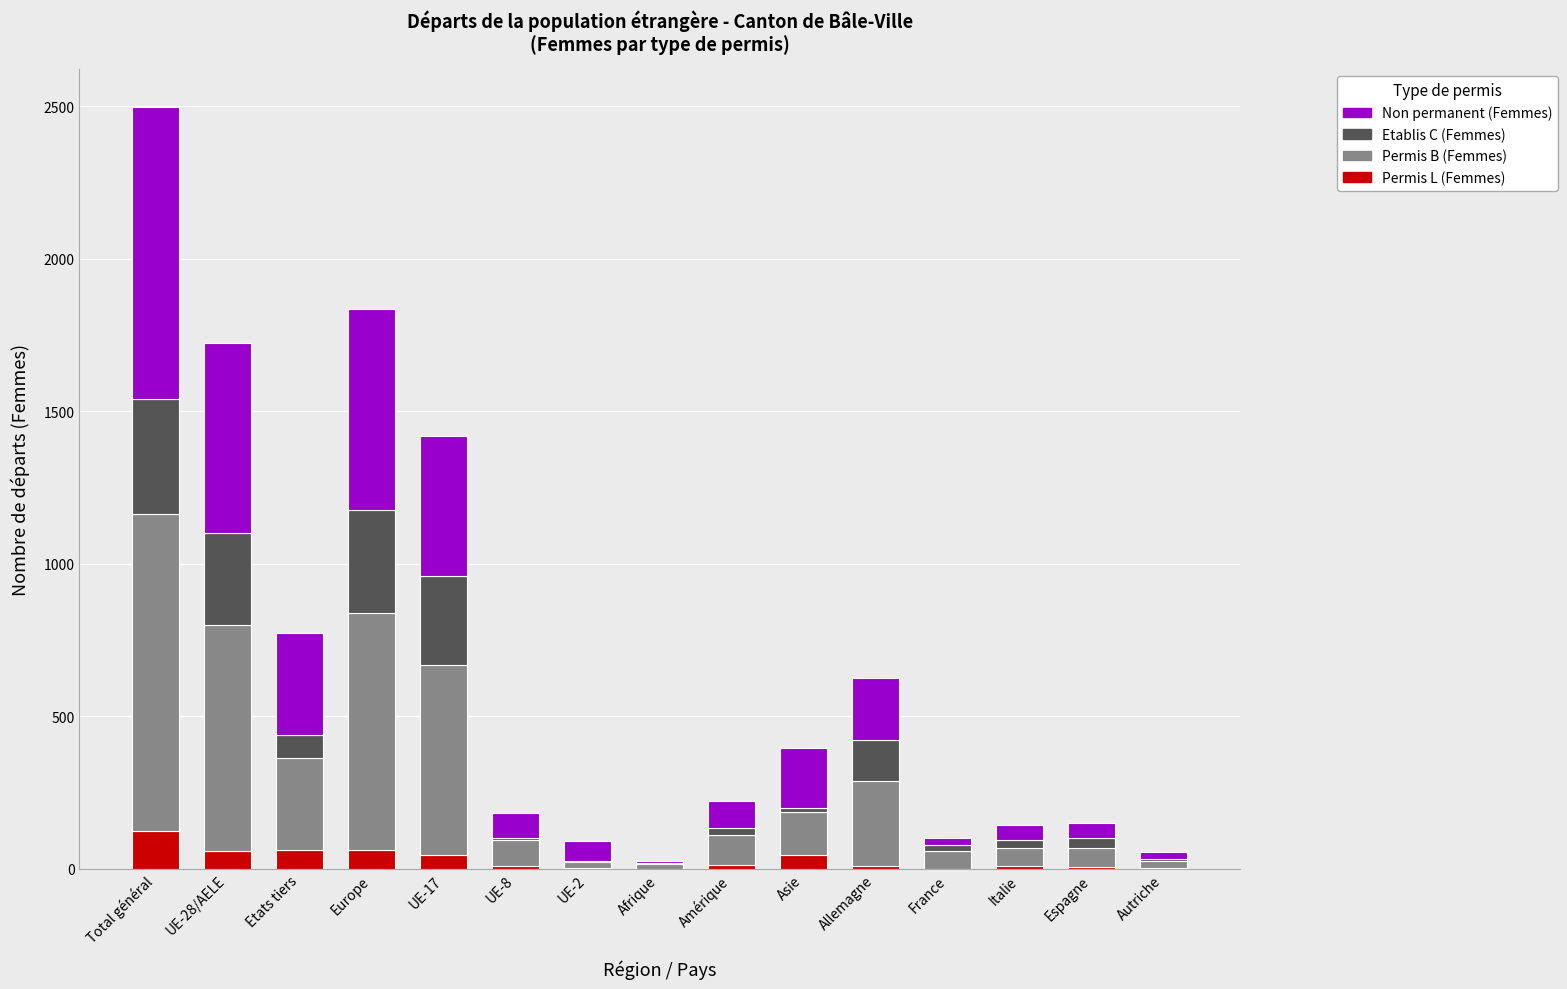

At which category is the sum across all series the highest?

Total général